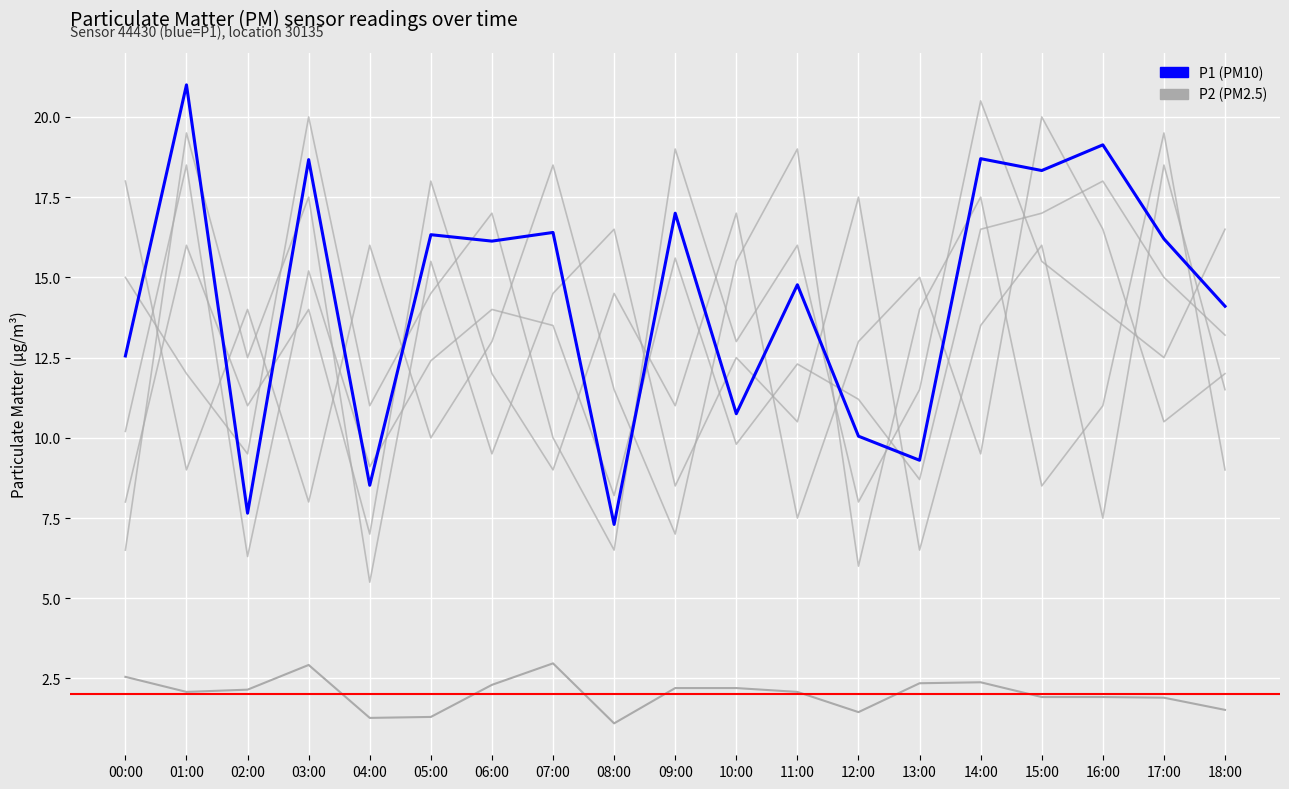

What is the difference between the maximum and minimum values in the P2 series?

1.9